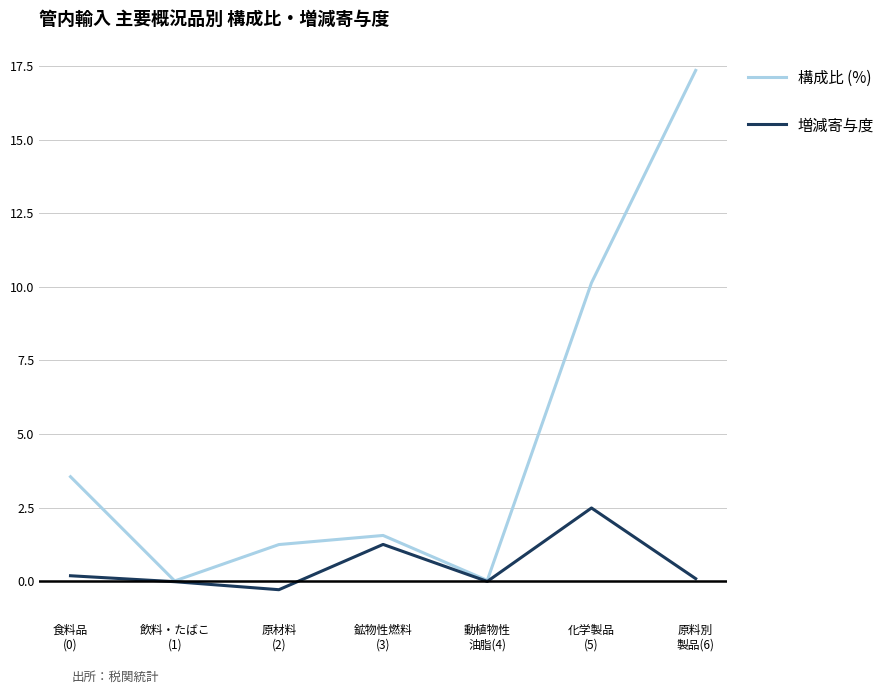

True or false: 構成比 (%) has a value of 17.4 at 原料別
製品(6).

True